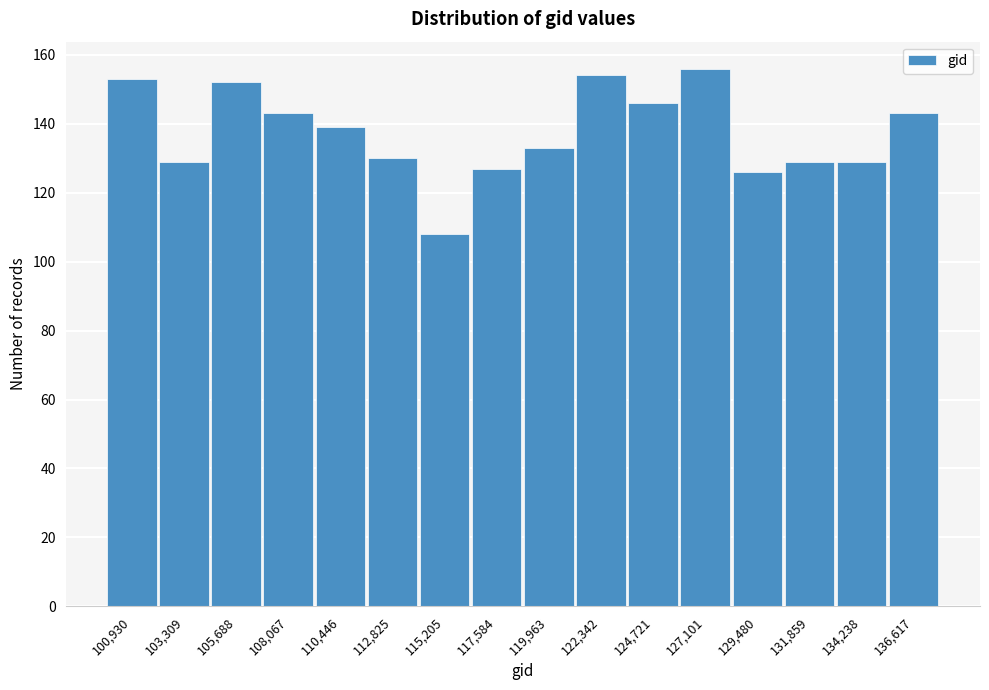

Reading left to right, extract all data points from this chart.

153	129	152	143	139	130	108	127	133	154	146	156	126	129	129	143